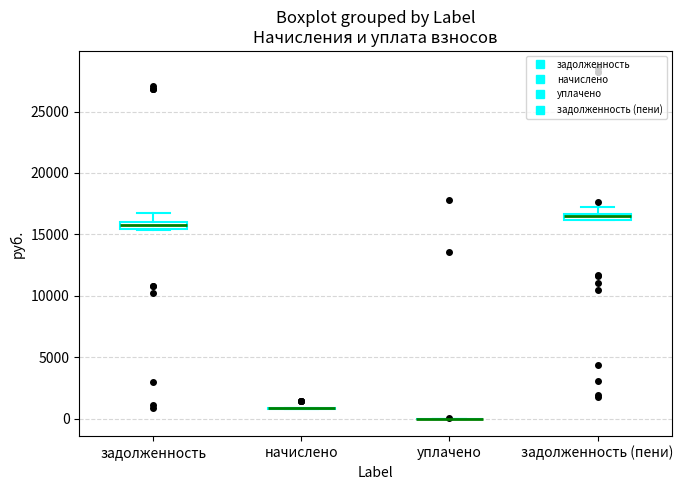

Where is the lower edge of the box for задолженность on the y-axis? The values are not printed on the chart, so give them approximately, as read against the axis.

15500